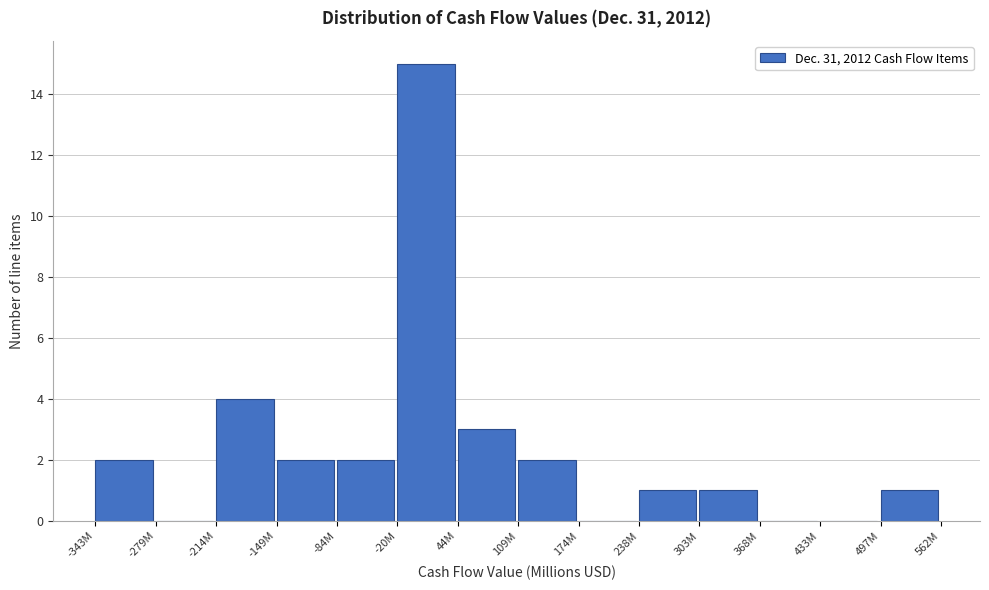

Reading left to right, what are all the values shown in this chart?

-343M=2	-279M=0	-214M=4	-149M=2	-84M=2	-20M=15	44M=3	109M=2	174M=0	238M=1	303M=1	368M=0	433M=0	497M=1